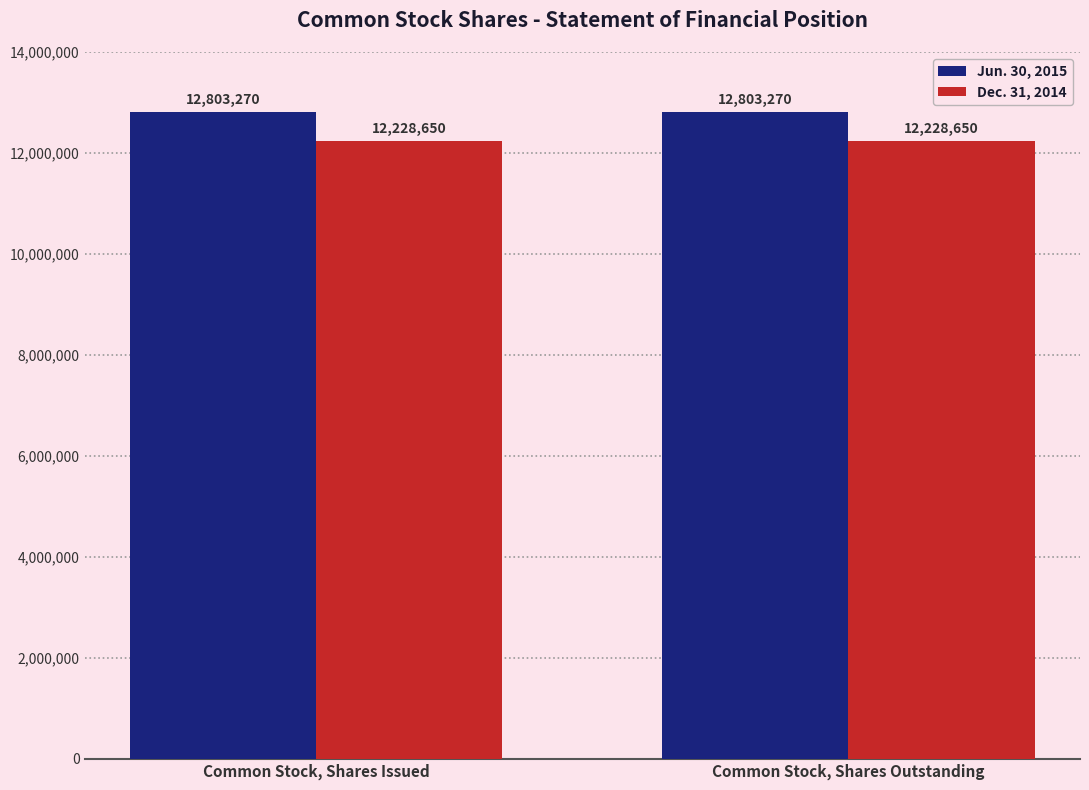

True or false: Dec. 31, 2014 has a value of 6665192 at Common Stock, Shares Outstanding.

False